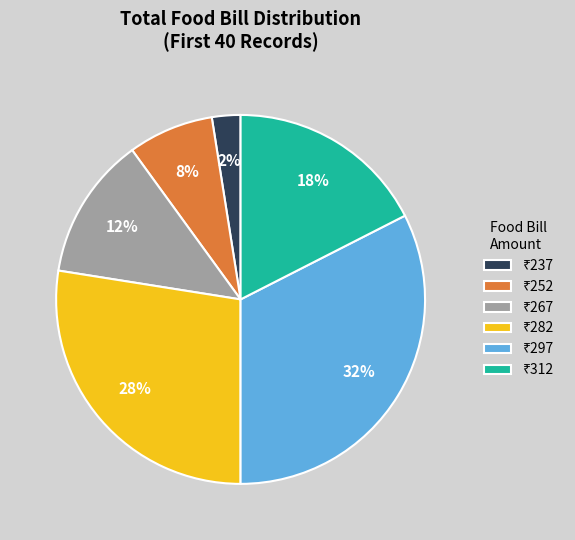

Is there any slice that represents more than half of the pie?

No